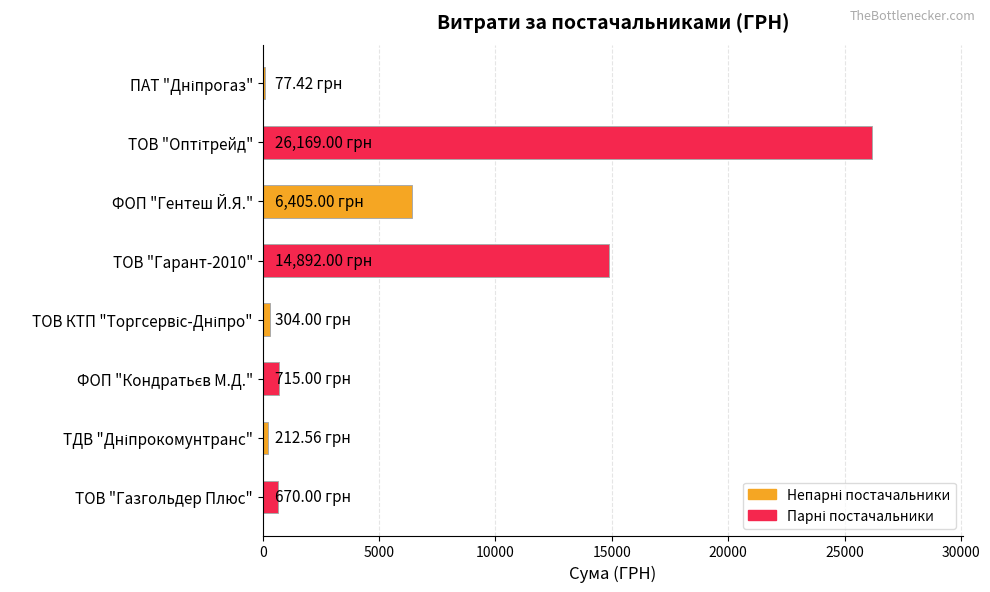

Between ТОВ "Гарант-2010" and ТОВ "Газгольдер Плюс", which is larger?

ТОВ "Гарант-2010"